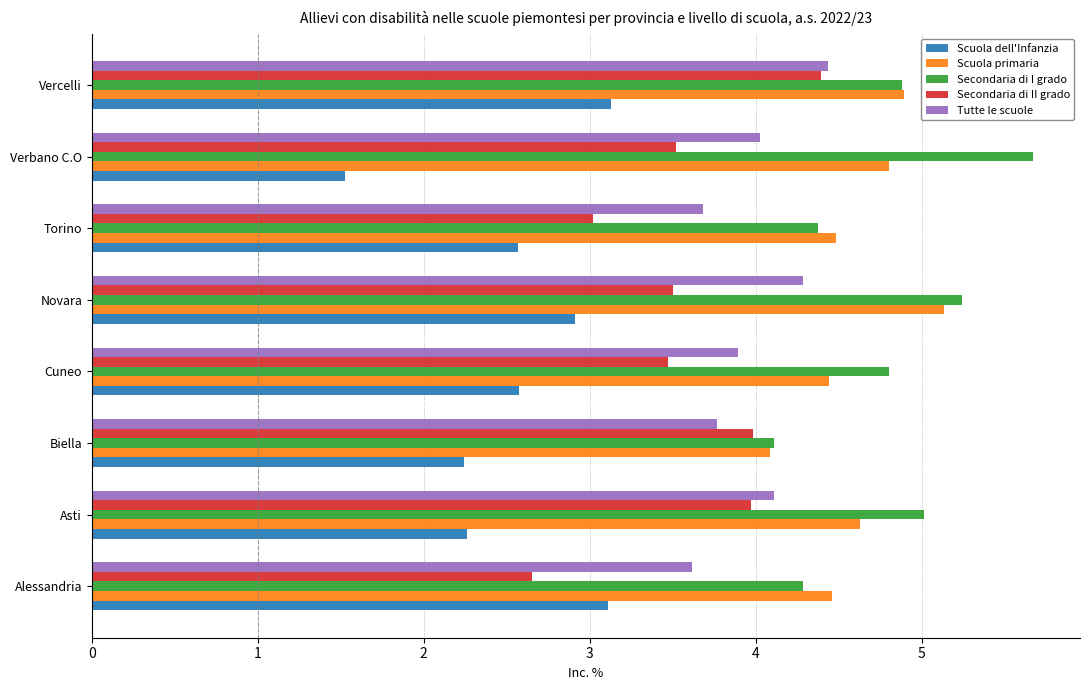

At Cuneo, list the series in order from largest to smallest.

Secondaria di I grado, Scuola primaria, Tutte le scuole, Secondaria di II grado, Scuola dell'Infanzia